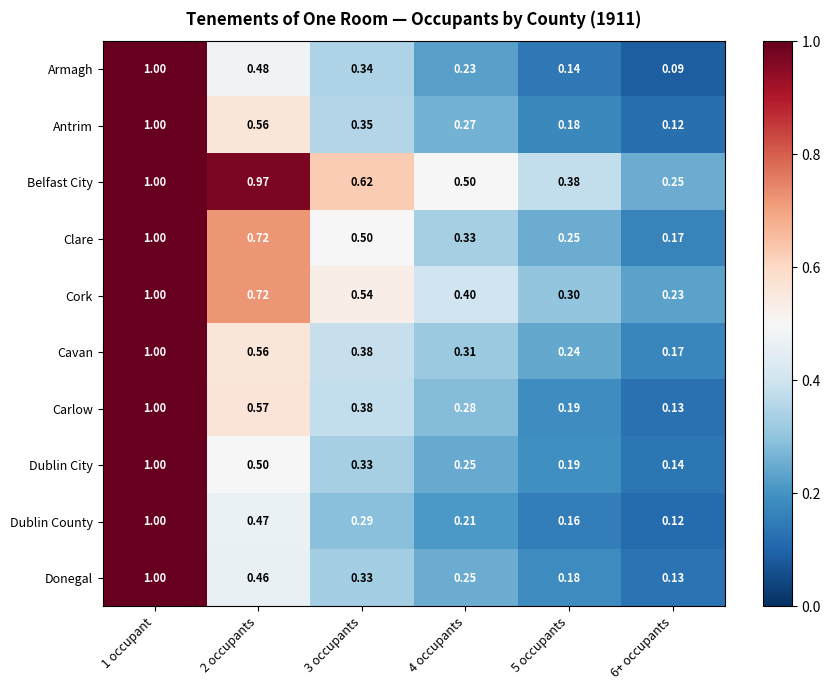

Which series has the widest spread of values?

Armagh